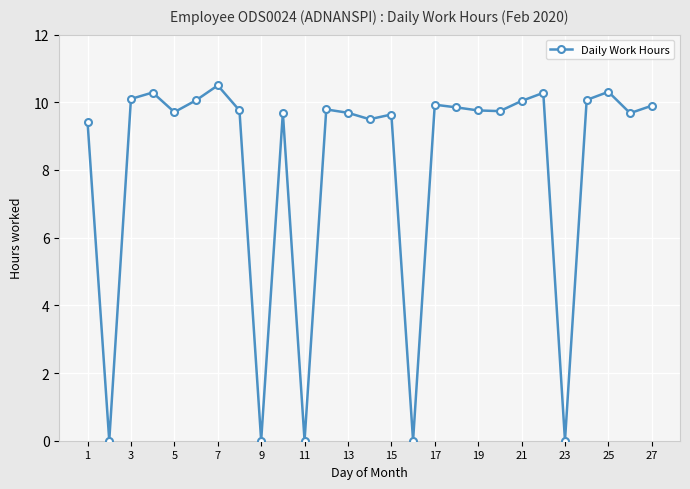

True or false: the data has more than 1 interior local peaks.

True